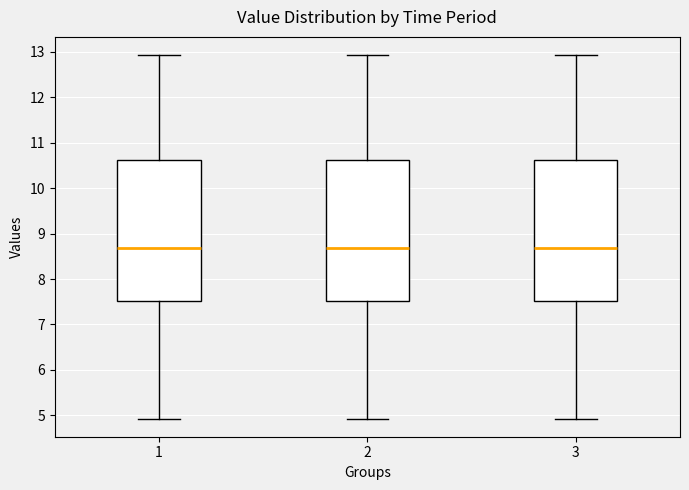

Reading left to right, read every box against the y-axis: the position of its median line, the range the box covers, and the ends of its whiskers. The values are not printed on the chart, so give them approximately, as read against the axis.

1: median 8.7, box 7.5 to 10.6, whiskers 4.9 to 12.9
2: median 8.7, box 7.5 to 10.6, whiskers 4.9 to 12.9
3: median 8.7, box 7.5 to 10.6, whiskers 4.9 to 12.9